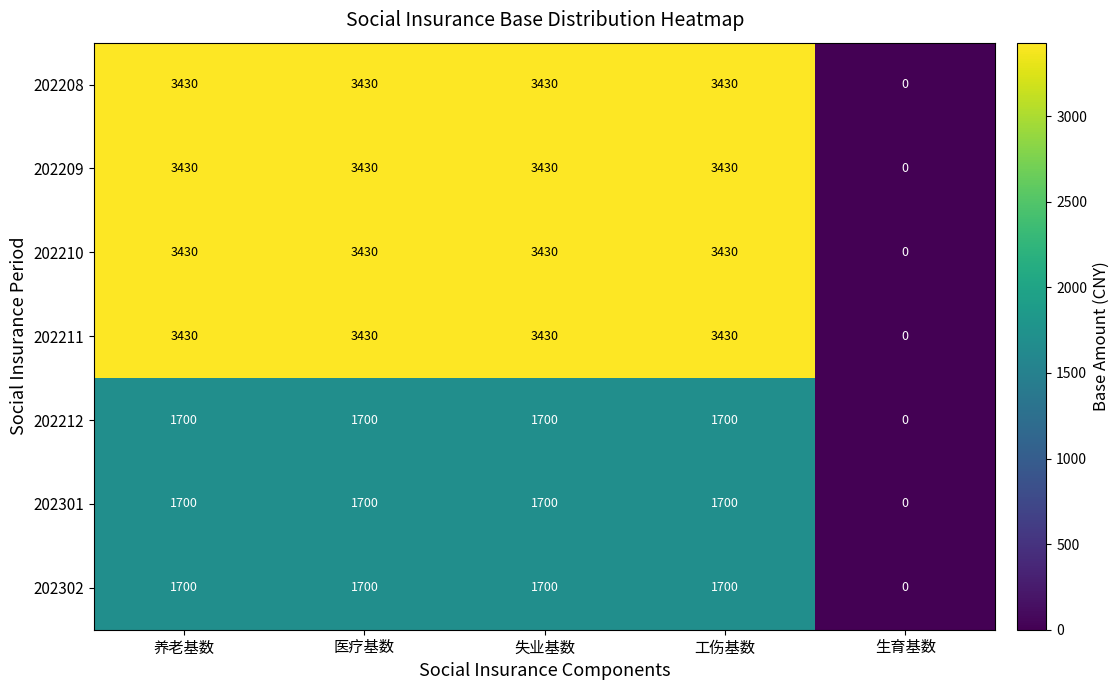

What is the difference between the maximum and minimum values in the 202301 series?

1700